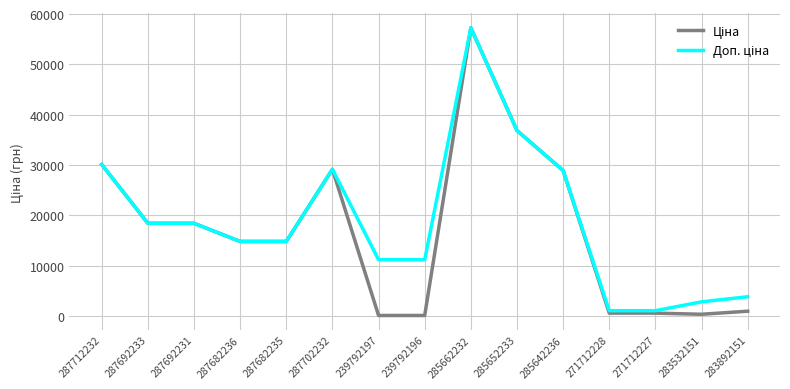

Does the chart display data point markers on the line(s)?

No